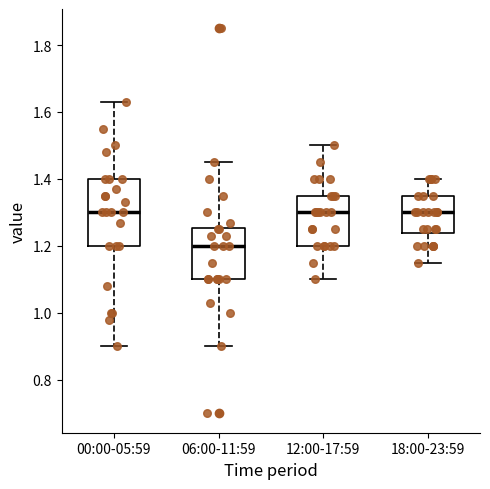

Reading left to right, read every box against the y-axis: the position of its median line, the range the box covers, and the ends of its whiskers. The values are not printed on the chart, so give them approximately, as read against the axis.

00:00-05:59: median 1.30, box 1.20 to 1.40, whiskers 0.90 to 1.64
06:00-11:59: median 1.20, box 1.10 to 1.26, whiskers 0.90 to 1.46
12:00-17:59: median 1.30, box 1.20 to 1.36, whiskers 1.10 to 1.50
18:00-23:59: median 1.30, box 1.24 to 1.36, whiskers 1.16 to 1.40